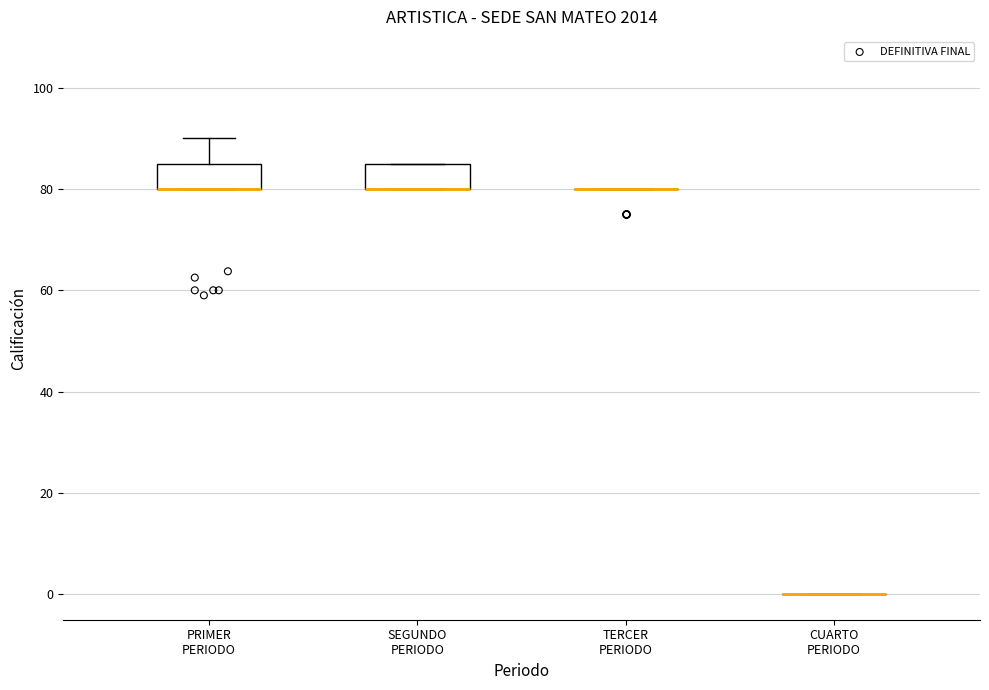

Reading left to right, transcribe this box plot: for each box, give where its median line is, the range the box spans, and where its two whiskers end, as read against the y-axis. The values are not printed on the chart, so give them approximately, as read against the axis.

PRIMER PERIODO: median 80 (drawn on the box's lower edge), box 80 to 86, whiskers 80 to 90
SEGUNDO PERIODO: median 80 (drawn on the box's lower edge), box 80 to 86, whiskers 80 to 86
TERCER PERIODO: box collapsed to a line at 80, whiskers 80 to 80
CUARTO PERIODO: box collapsed to a line at 0, whiskers 0 to 0